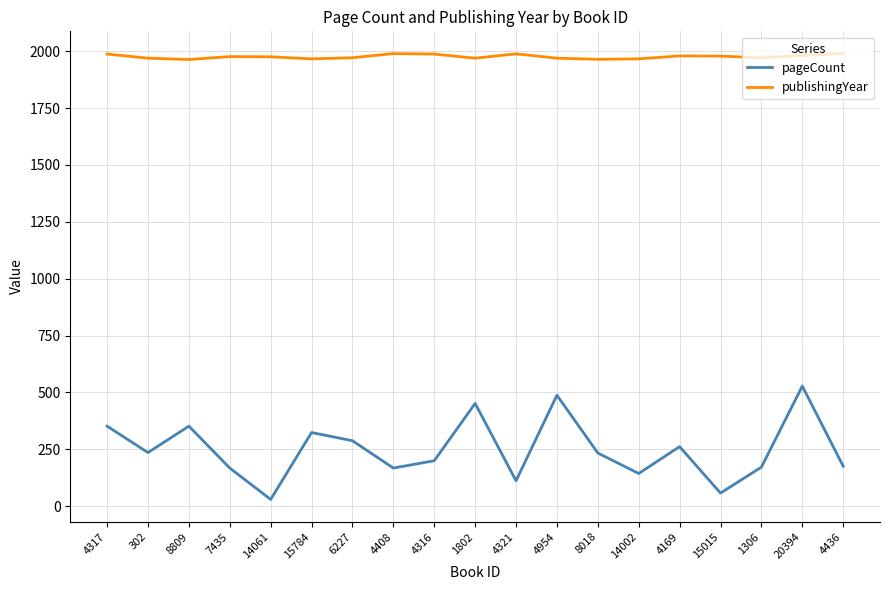

What is the difference between the maximum and minimum values in the publishingYear series?

26